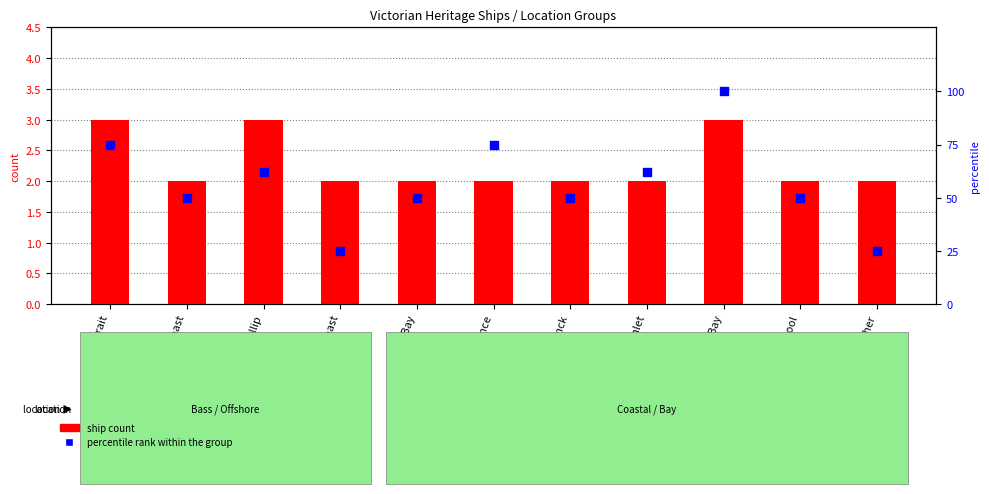

Which series has the widest spread of Y values?

percentile rank within the group